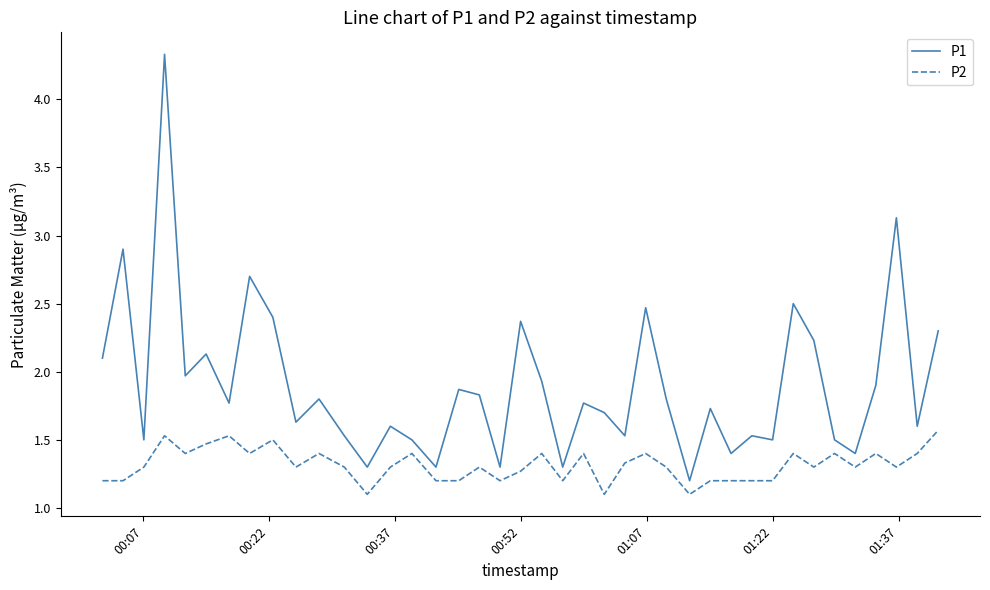

True or false: P2 and P1 intersect in this chart.

False